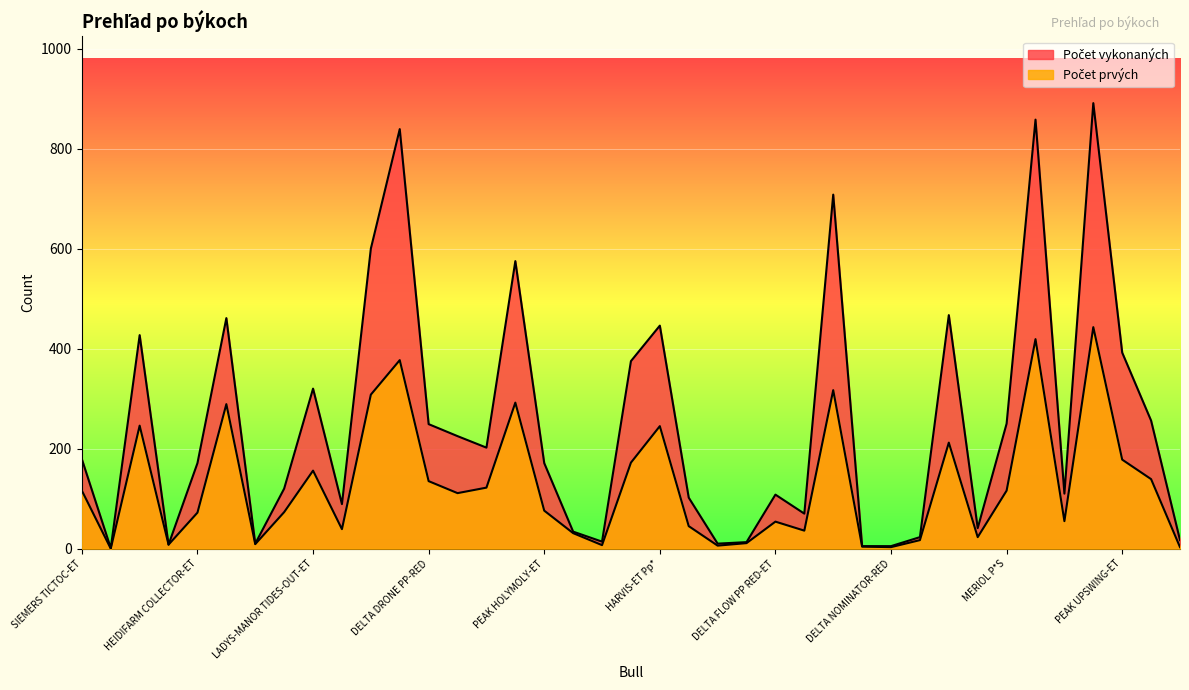

List the series in order of their overall mean, lowest first.

Počet prvých, Počet vykonaných